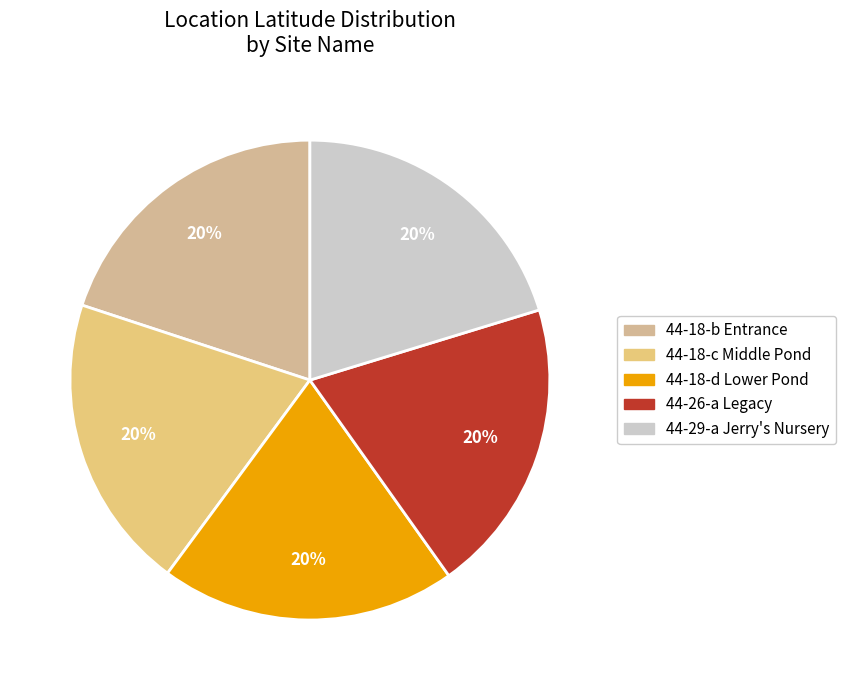

Combined, do 44-18-c Middle Pond and 44-29-a Jerry's Nursery account for over 50%?

No